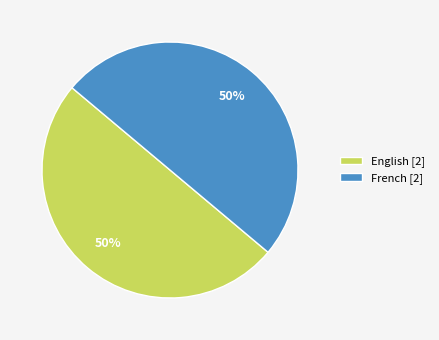

Is the sum of French and English greater than half?

Yes